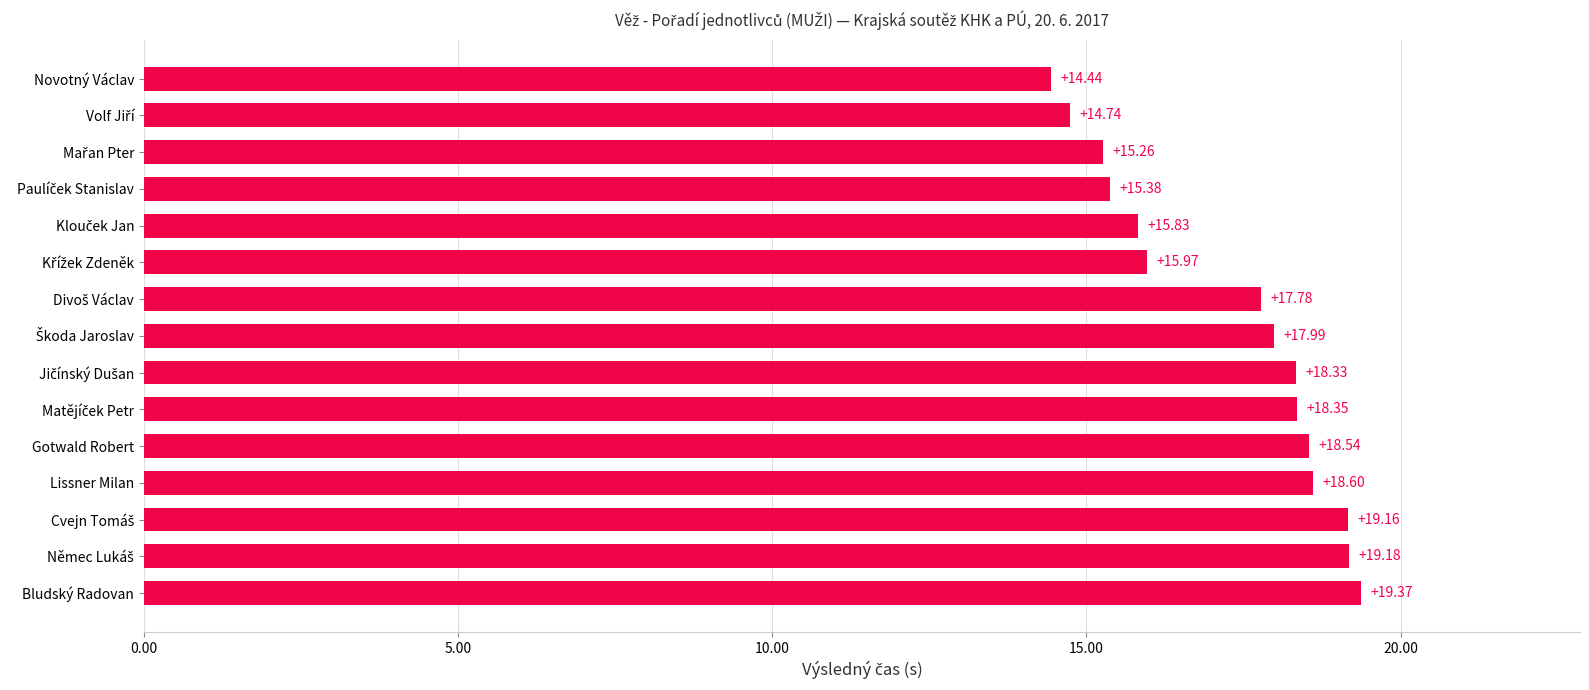

Which category has the lowest value across all series?

Novotný Václav